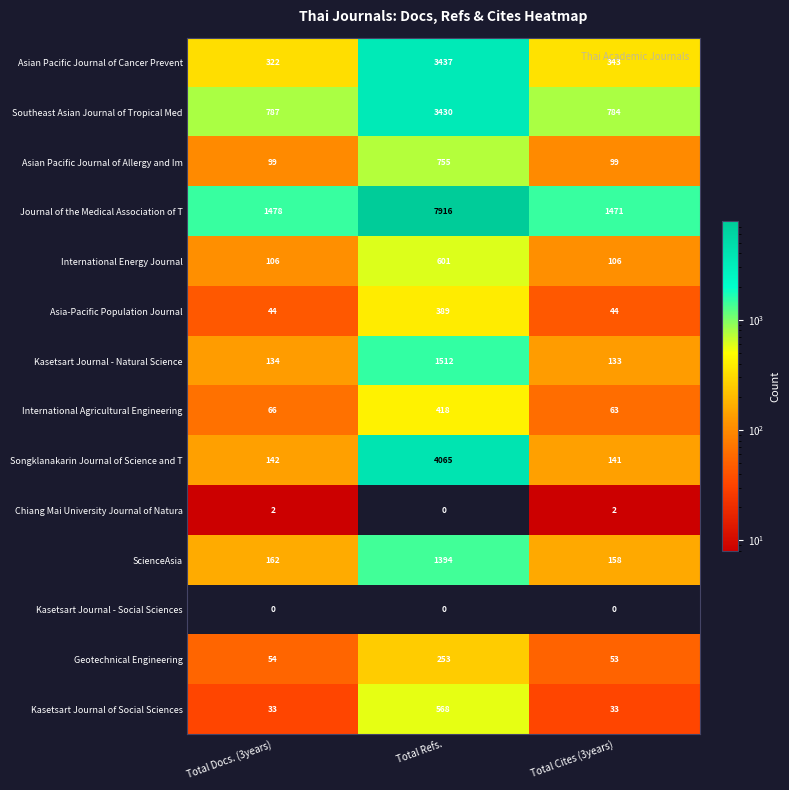

List the series in order of their peak value, highest first.

Journal of the Medical Association of T, Songklanakarin Journal of Science and T, Asian Pacific Journal of Cancer Prevent, Southeast Asian Journal of Tropical Med, Kasetsart Journal - Natural Science, ScienceAsia, Asian Pacific Journal of Allergy and Im, International Energy Journal, Kasetsart Journal of Social Sciences, International Agricultural Engineering, Asia-Pacific Population Journal, Geotechnical Engineering, Chiang Mai University Journal of Natura, Kasetsart Journal - Social Sciences